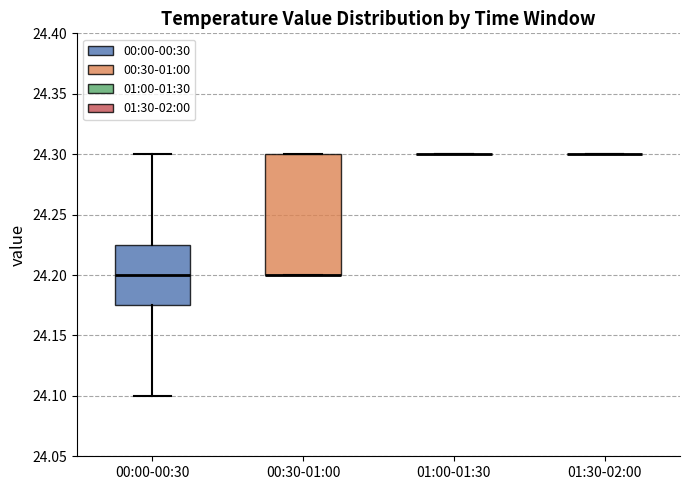

Reading left to right, read every box against the y-axis: the position of its median line, the range the box covers, and the ends of its whiskers. The values are not printed on the chart, so give them approximately, as read against the axis.

00:00-00:30: median 24.200, box 24.175 to 24.225, whiskers 24.100 to 24.300
00:30-01:00: median 24.200 (drawn on the box's lower edge), box 24.200 to 24.300, whiskers 24.200 to 24.300
01:00-01:30: box collapsed to a line at 24.300, whiskers 24.300 to 24.300
01:30-02:00: box collapsed to a line at 24.300, whiskers 24.300 to 24.300